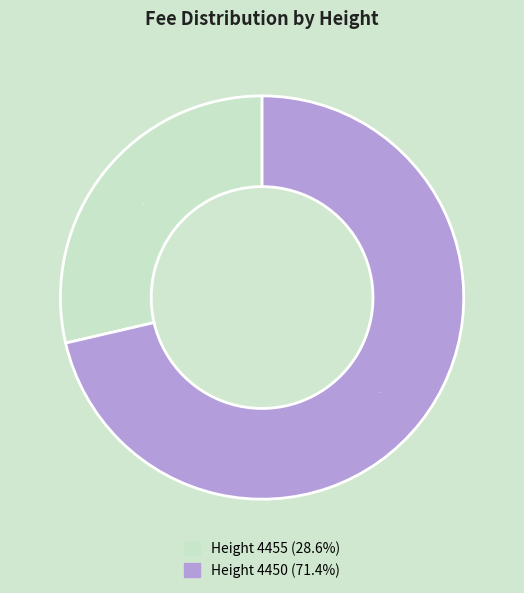

Does any single category account for the majority?

Yes